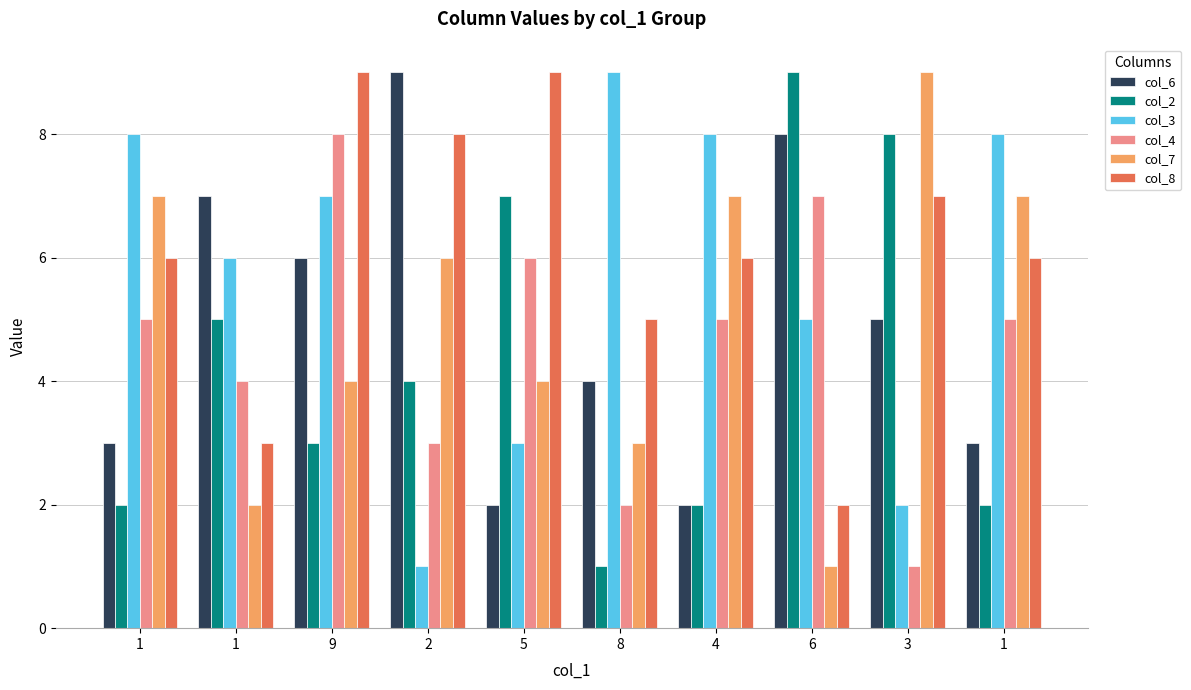

Which series has the largest total across all categories?

col_8